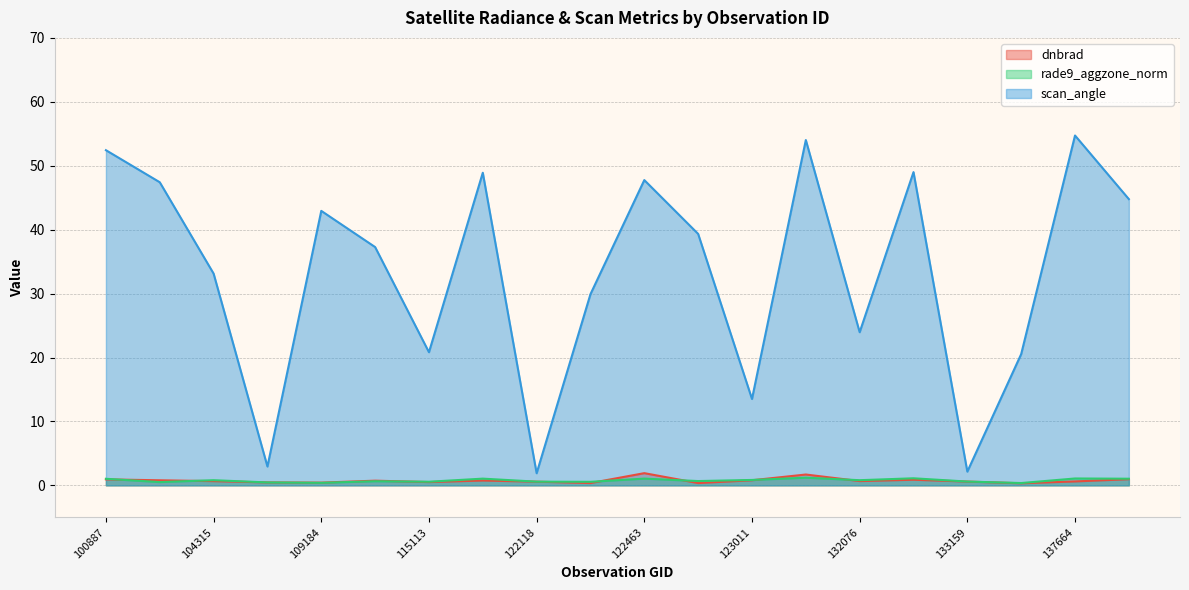

Is the value of dnbrad at 131704 greater than the value of scan_angle at 115113?

No